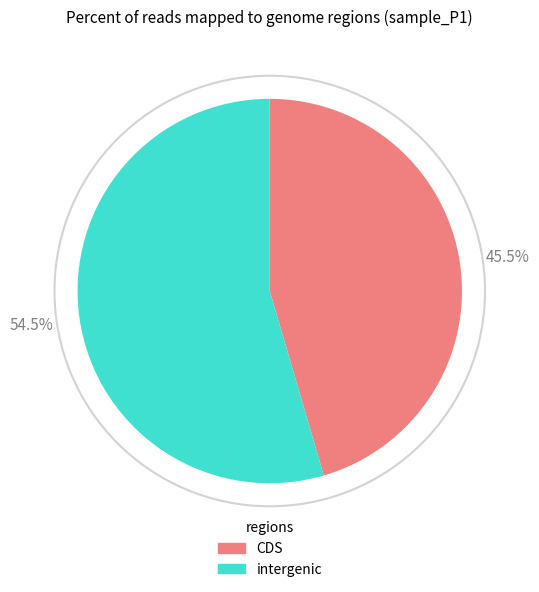

Is there any slice that represents more than half of the pie?

Yes